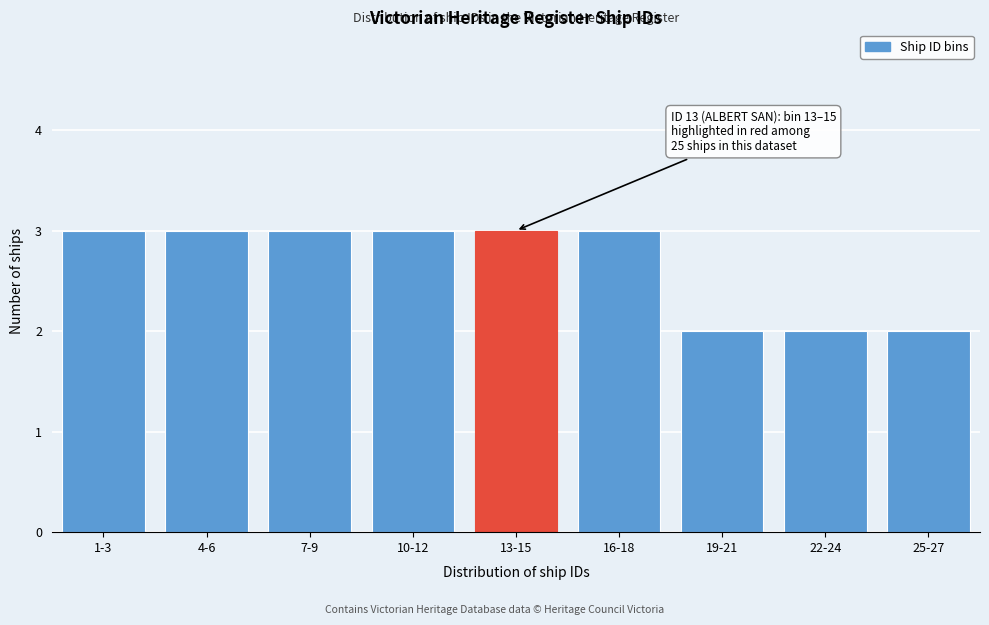

Reading left to right, extract all data points from this chart.

1-3=3	4-6=3	7-9=3	10-12=3	13-15=3	16-18=3	19-21=2	22-24=2	25-27=2